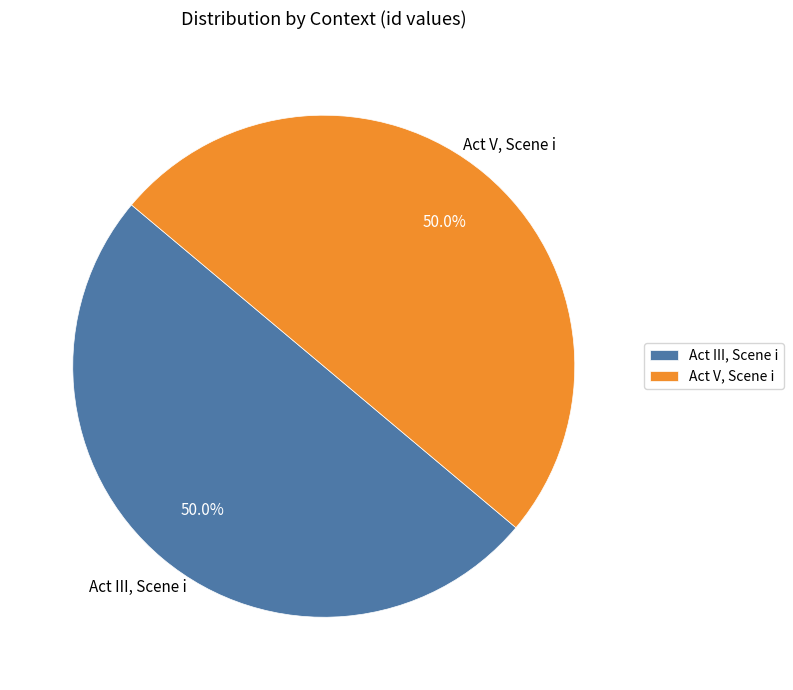

How many segments does this pie chart have?

2